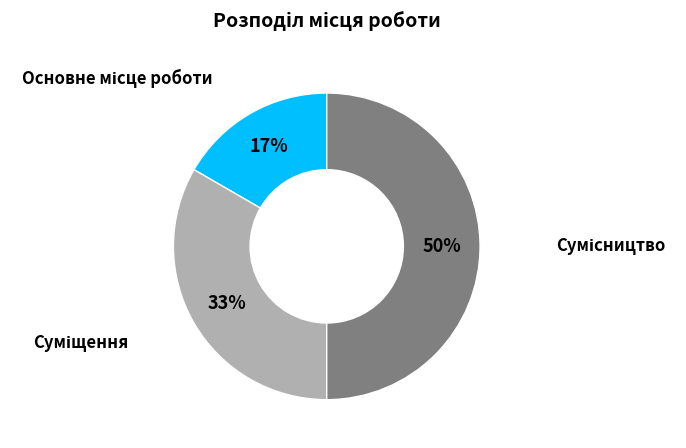

Count the number of slices in the pie.

3